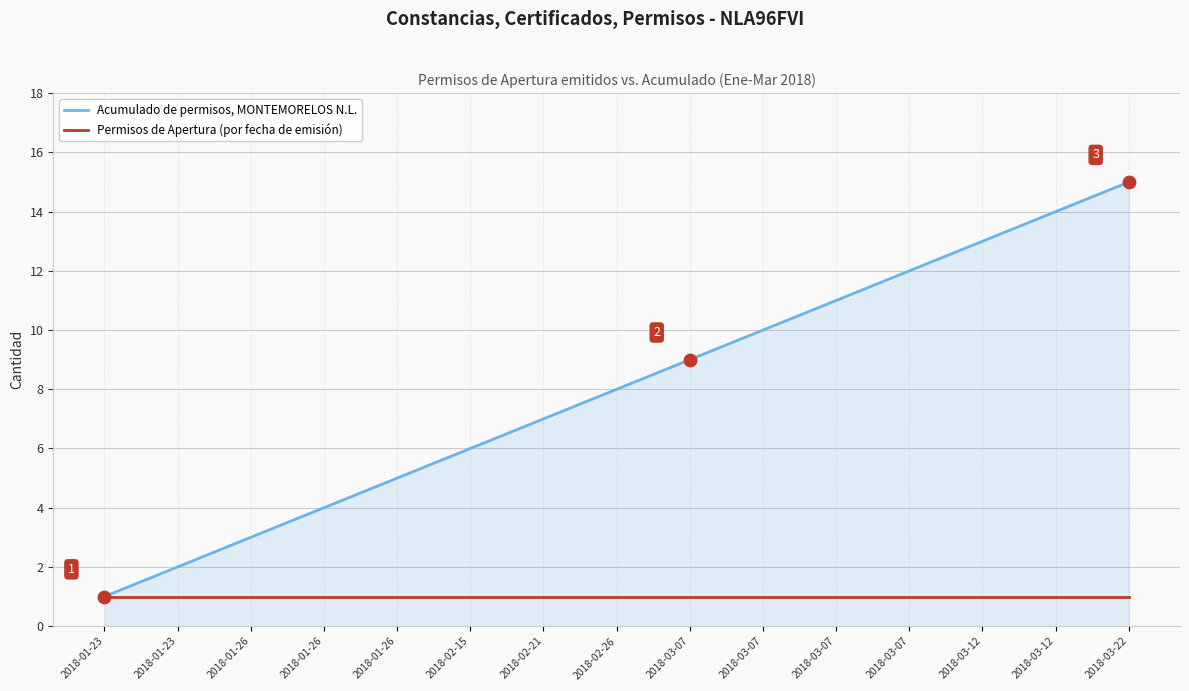

What are all the series names shown in the legend?

Acumulado de permisos, MONTEMORELOS N.L., Permisos de Apertura (por fecha de emisión)